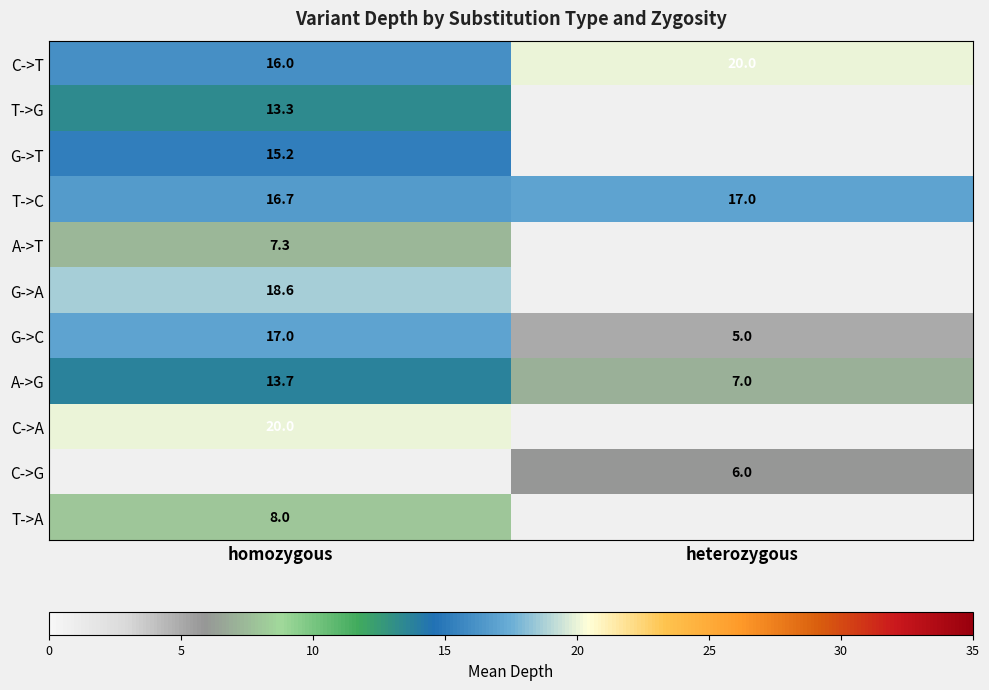

What is the difference between the highest and lowest values at heterozygous?

15.0